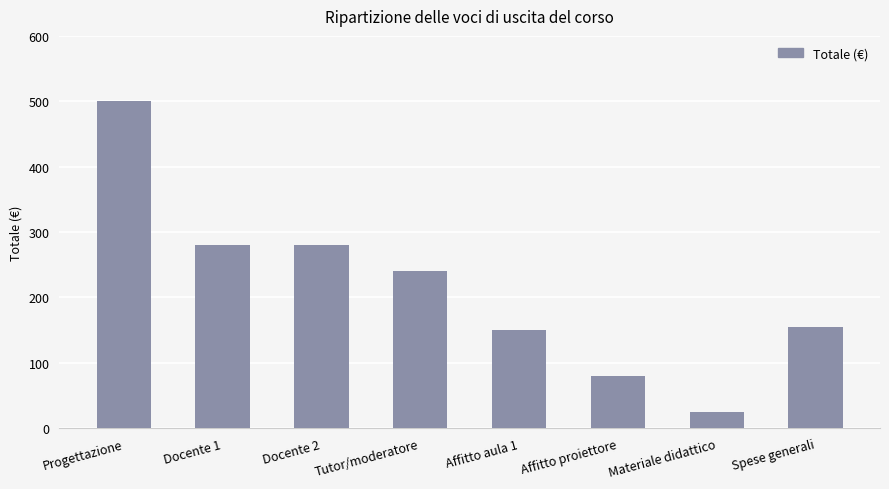

What value does the data have at Materiale didattico?

25.0